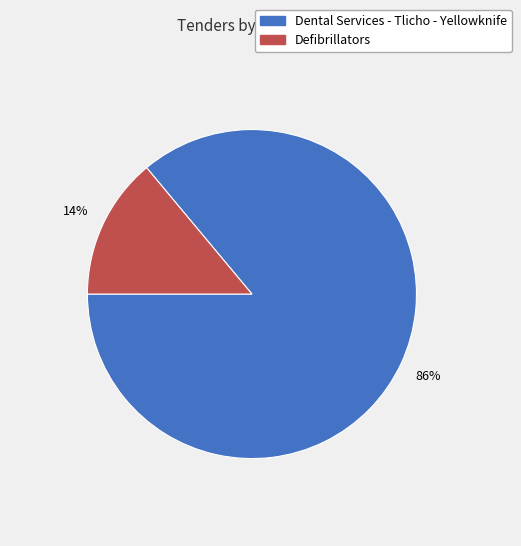

How many segments does this pie chart have?

2